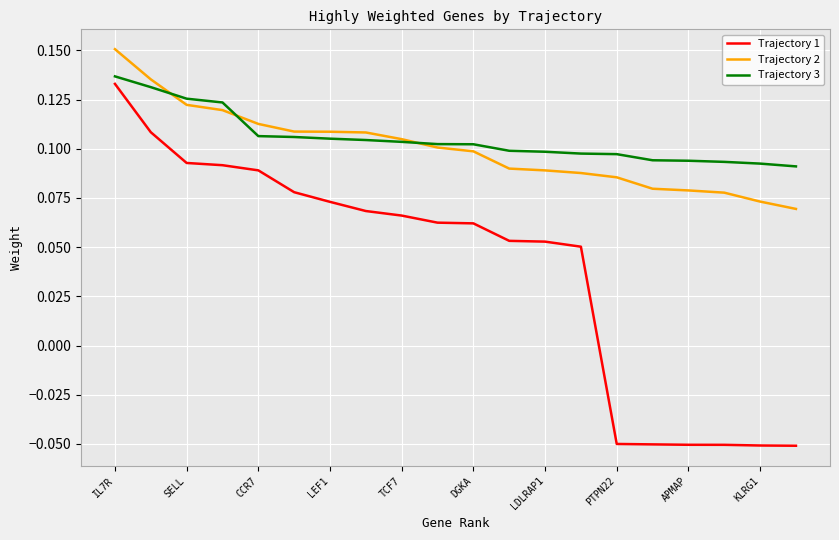

True or false: Trajectory 1 and Trajectory 3 cross at least once.

False